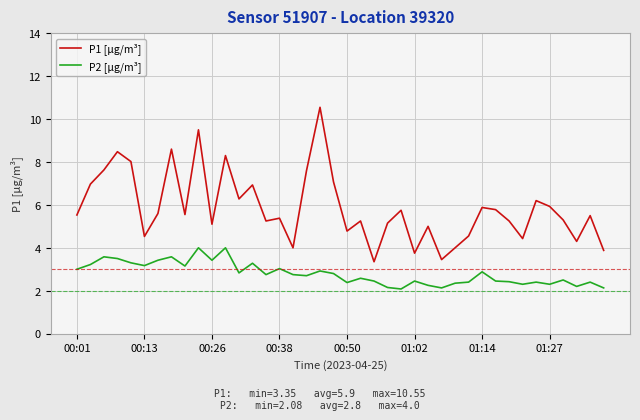

What is the maximum value for P1 [µg/m³]?

10.6